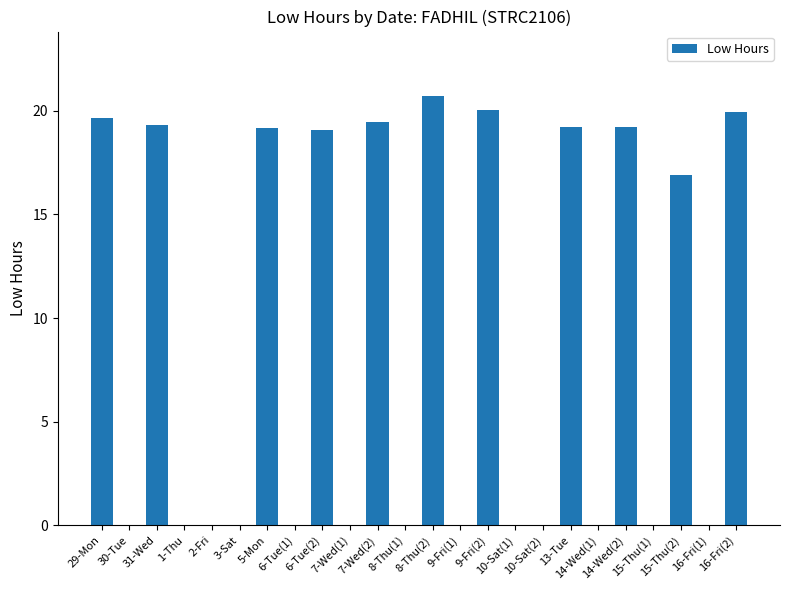

What is the sum of all values?

212.7